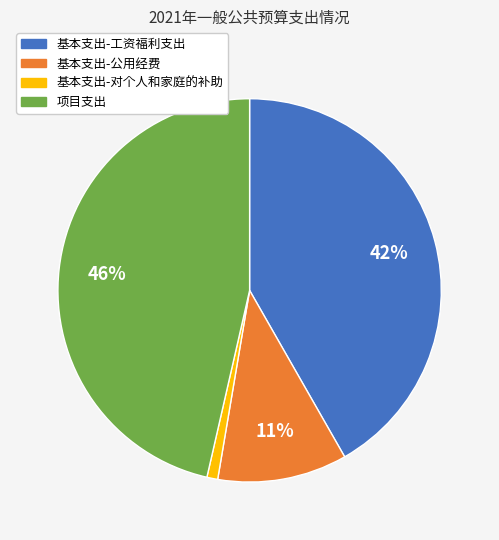

Is 基本支出-工资福利支出 the majority of the pie?

No